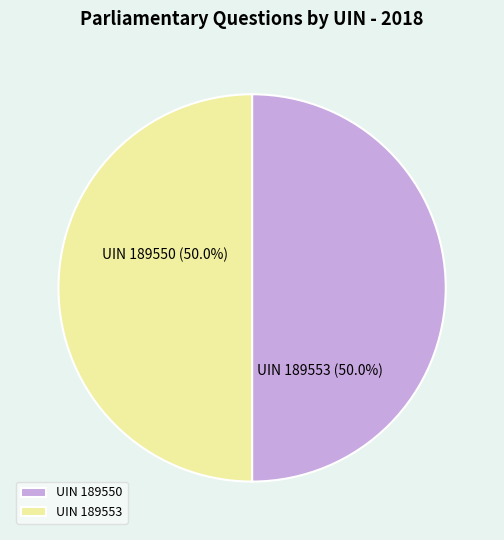

What is the ratio of the value at UIN 189550 to the value at UIN 189553?

1.0